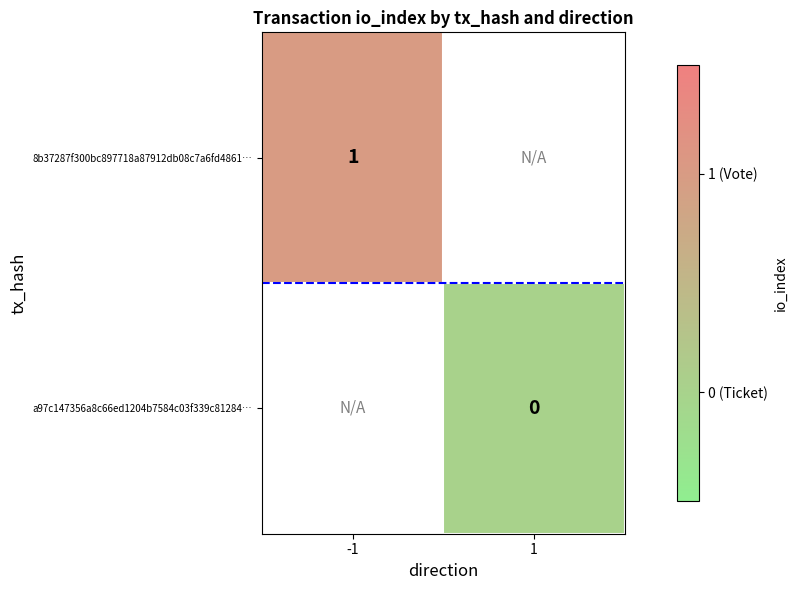

Is it true that 8b37287f300bc897718a87912db08c7a6fd4861… equals 1 at -1?

True